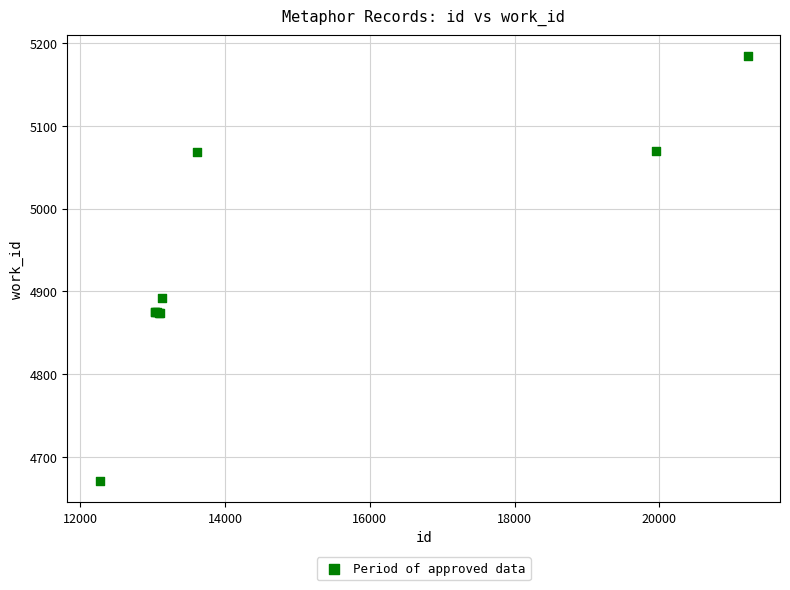

What Y value in the scatter plot is closest to 4927?

4892